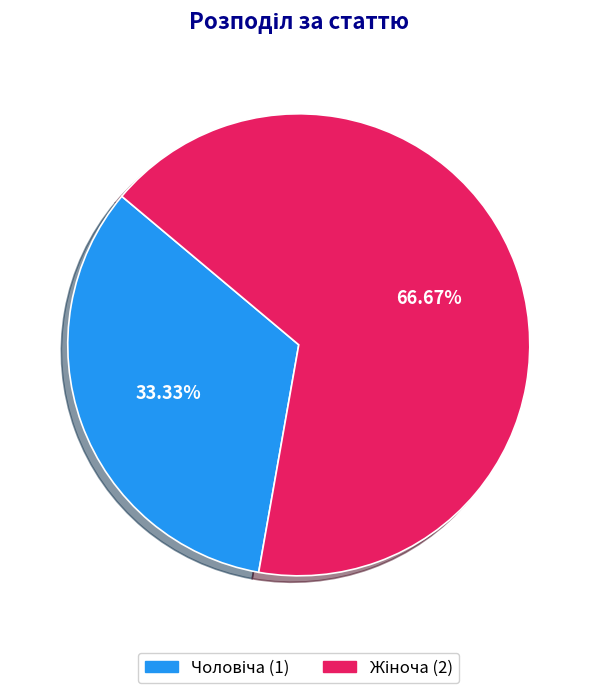

To the nearest percent, what is the average slice percentage?

50%